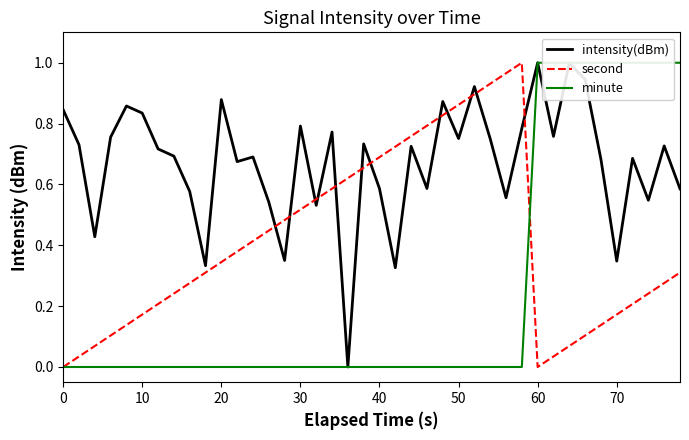

The second series shows 0.5 at 39. True or false?

False